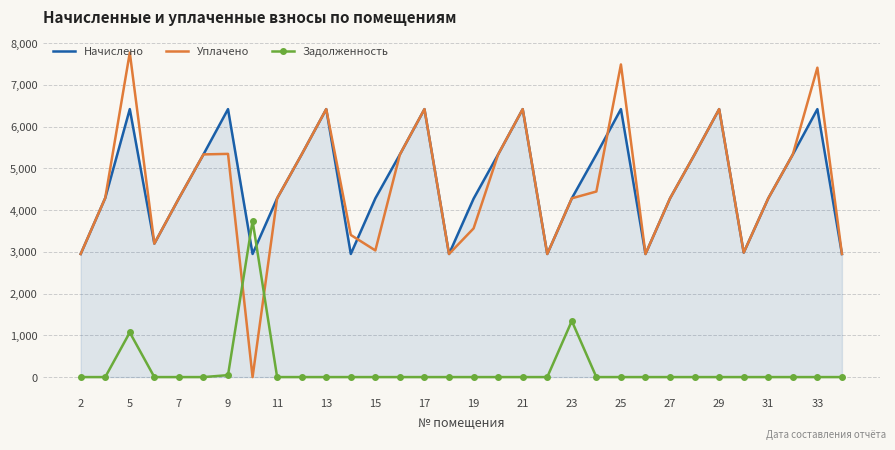

Which series has the largest range (max minus min)?

Уплачено